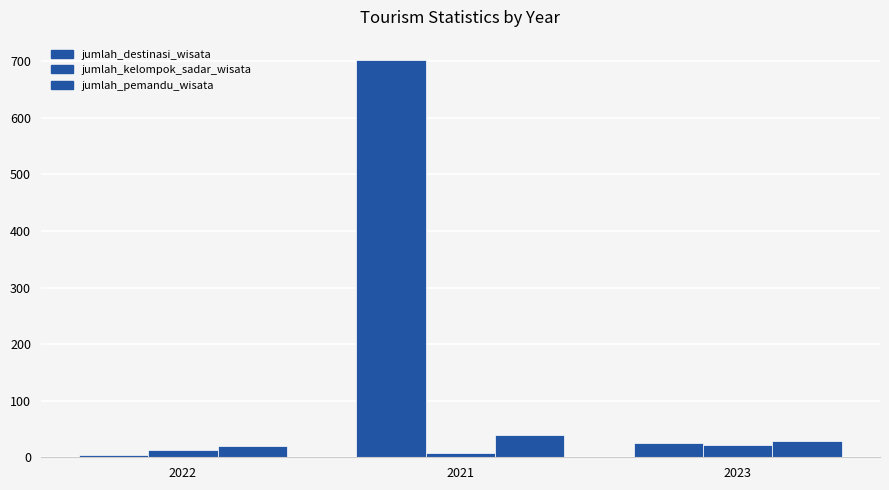

Count the jumlah_kelompok_sadar_wisata values in the range 7 to 21.

3